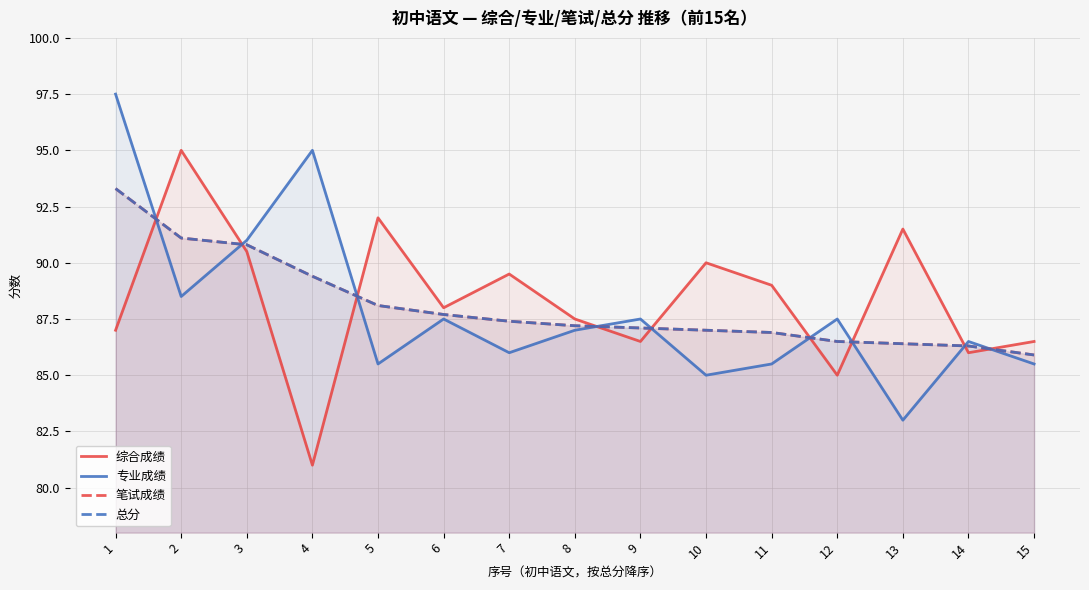

True or false: 总分 has more than 2 interior local peaks.

False